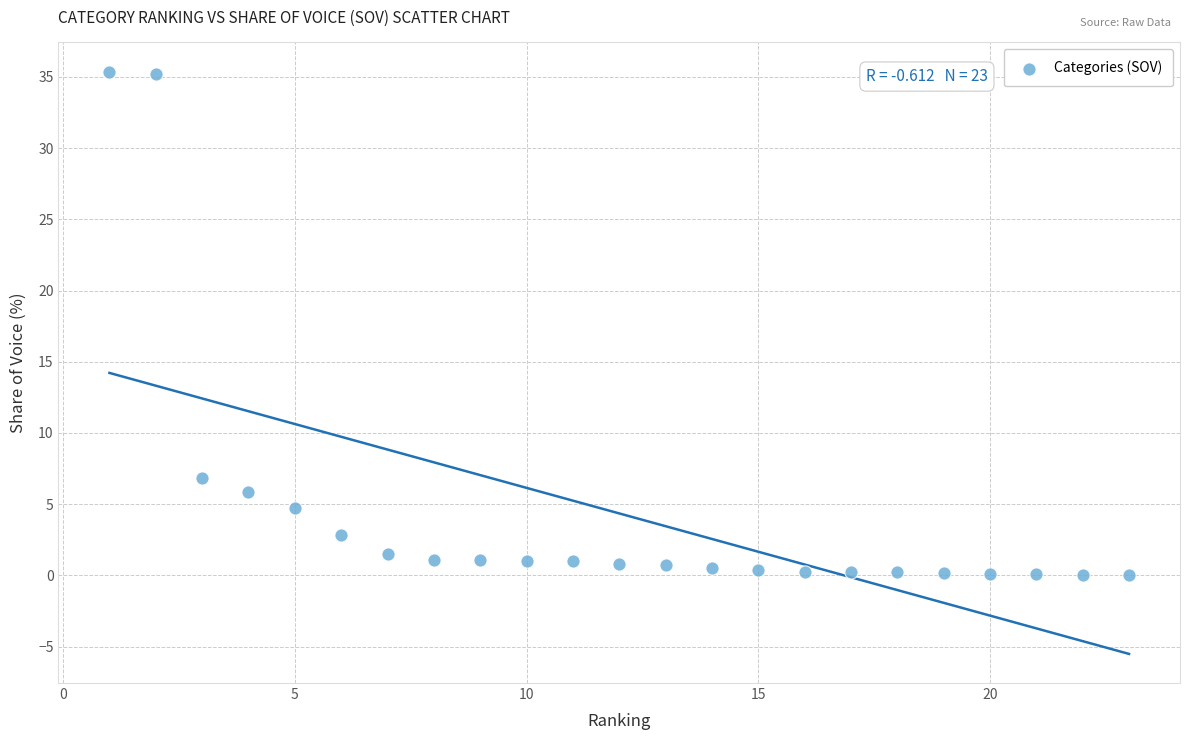

What is the range of X values (max minus min)?

22.0